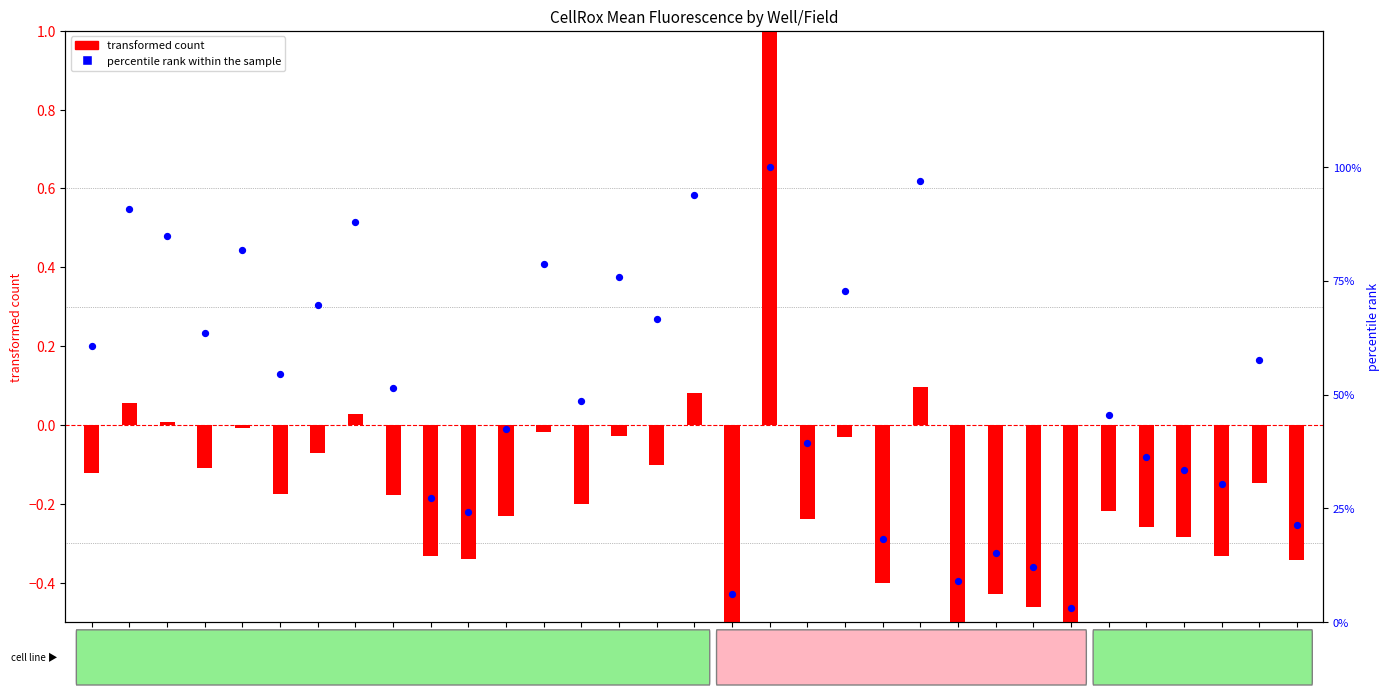

Which series contains the lowest Y value?

transformed count